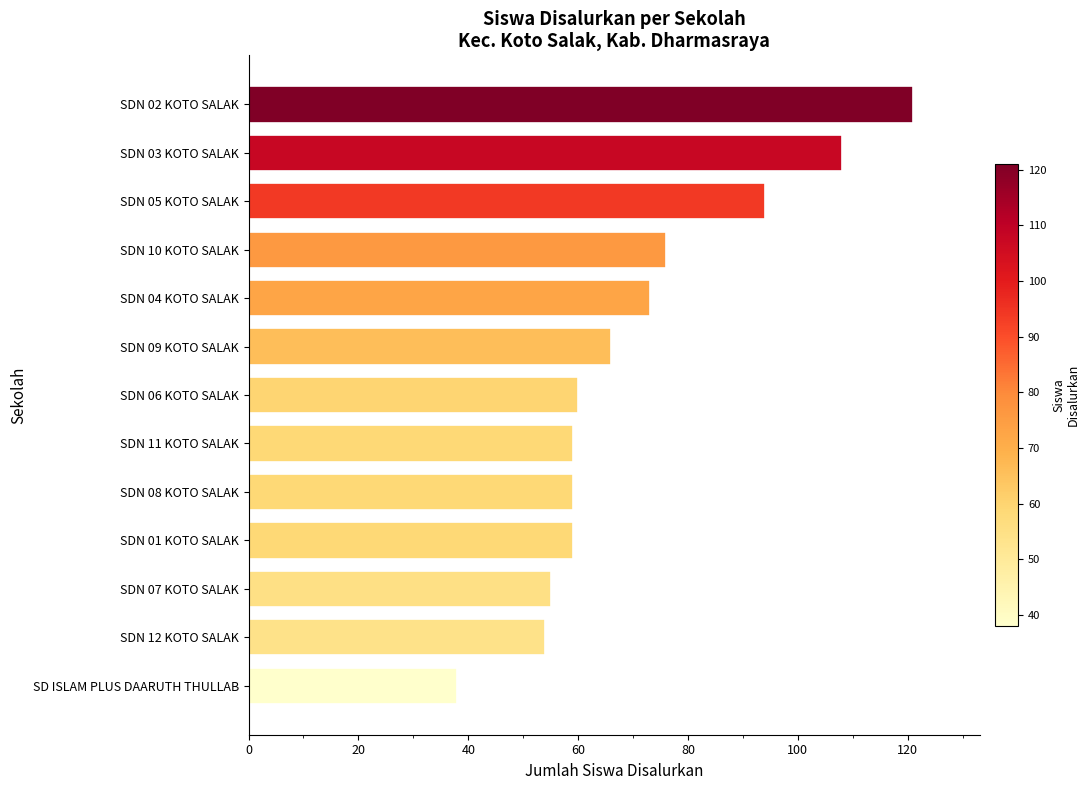

How many data points does each series have?

13